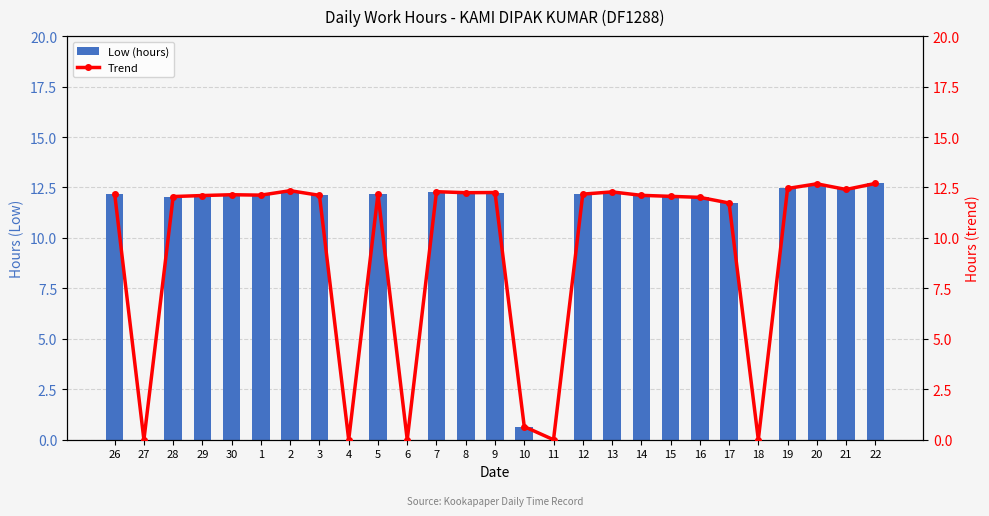

Which series has the widest spread of values?

Low (hours)